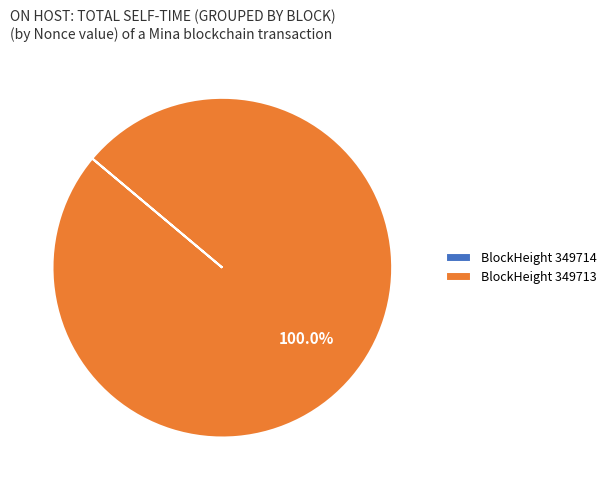

Is BlockHeight 349713 the majority of the pie?

Yes